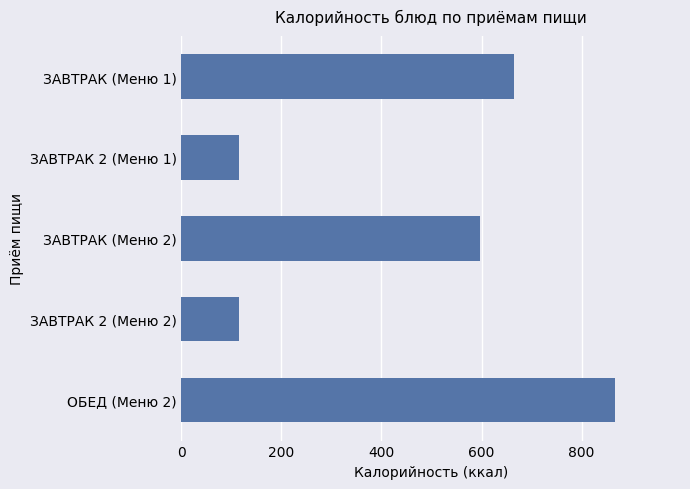

What is the difference between the maximum and minimum values?

750.8